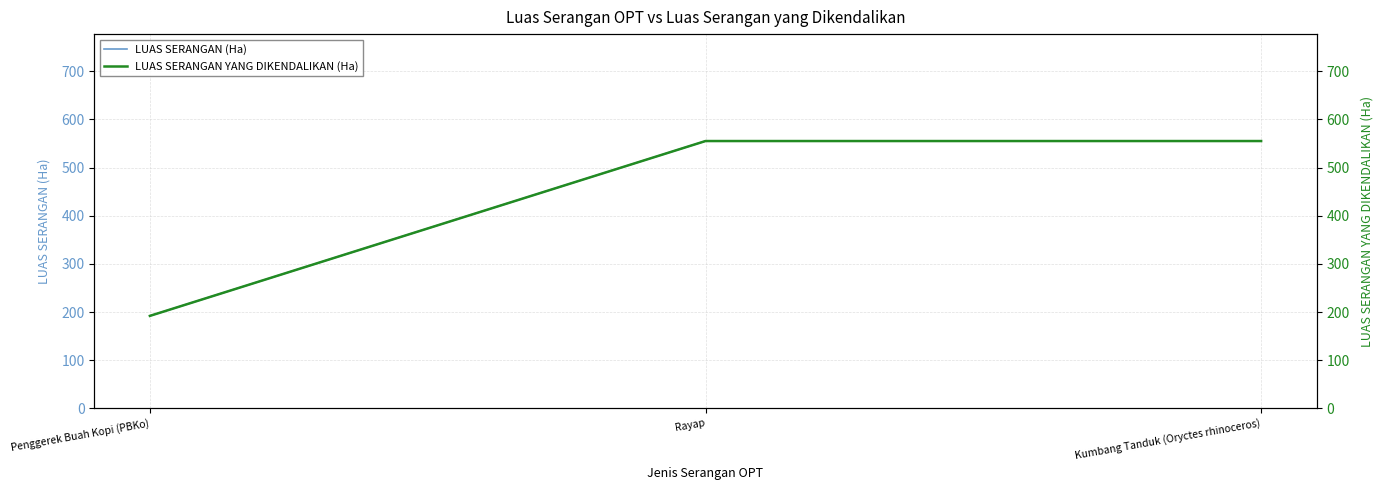

What is the label of the 1st point from the right?

Kumbang Tanduk (Oryctes rhinoceros)